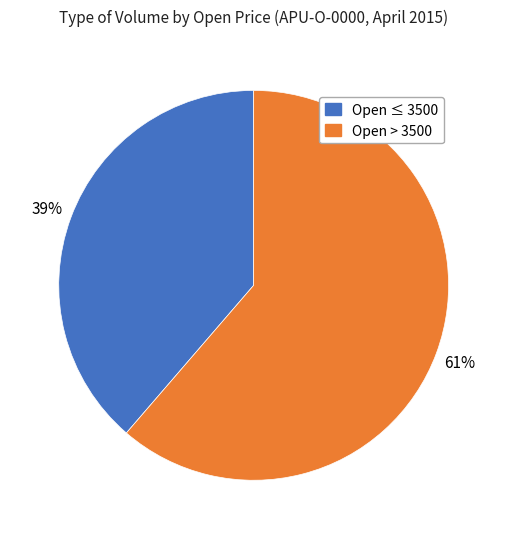

To the nearest percent, what is the average slice percentage?

50%